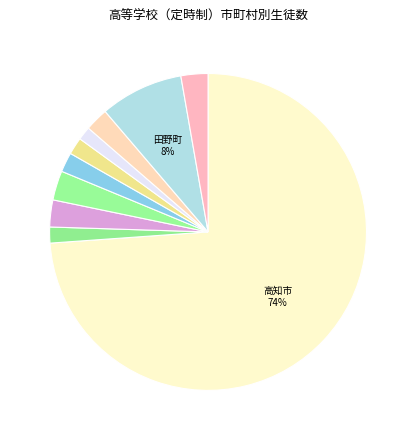

Count the number of slices in the pie.

10